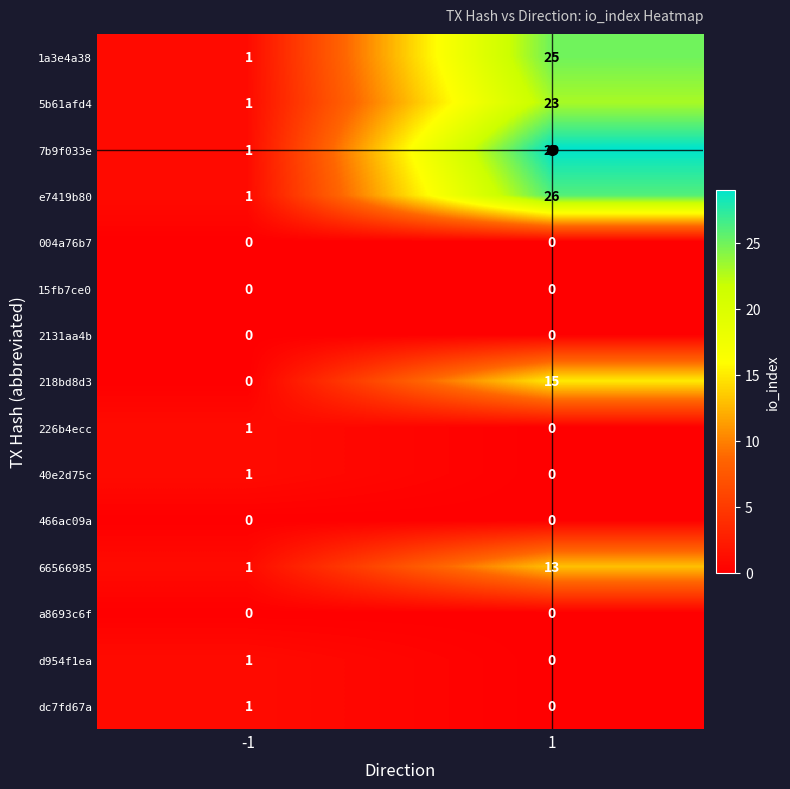

True or false: 15fb7ce0 has a value of 0 at 1.

True